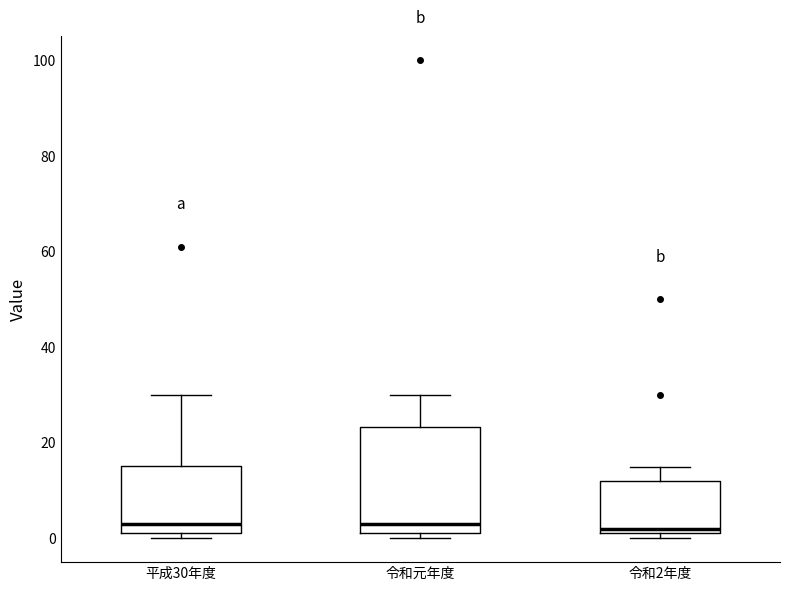

Reading left to right, read every box against the y-axis: the position of its median line, the range the box covers, and the ends of its whiskers. The values are not printed on the chart, so give them approximately, as read against the axis.

平成30年度: median 4, box 2 to 16, whiskers 0 to 30
令和元年度: median 4, box 2 to 24, whiskers 0 to 30
令和2年度: median 2 (just above the box's lower edge), box 2 to 12, whiskers 0 to 16